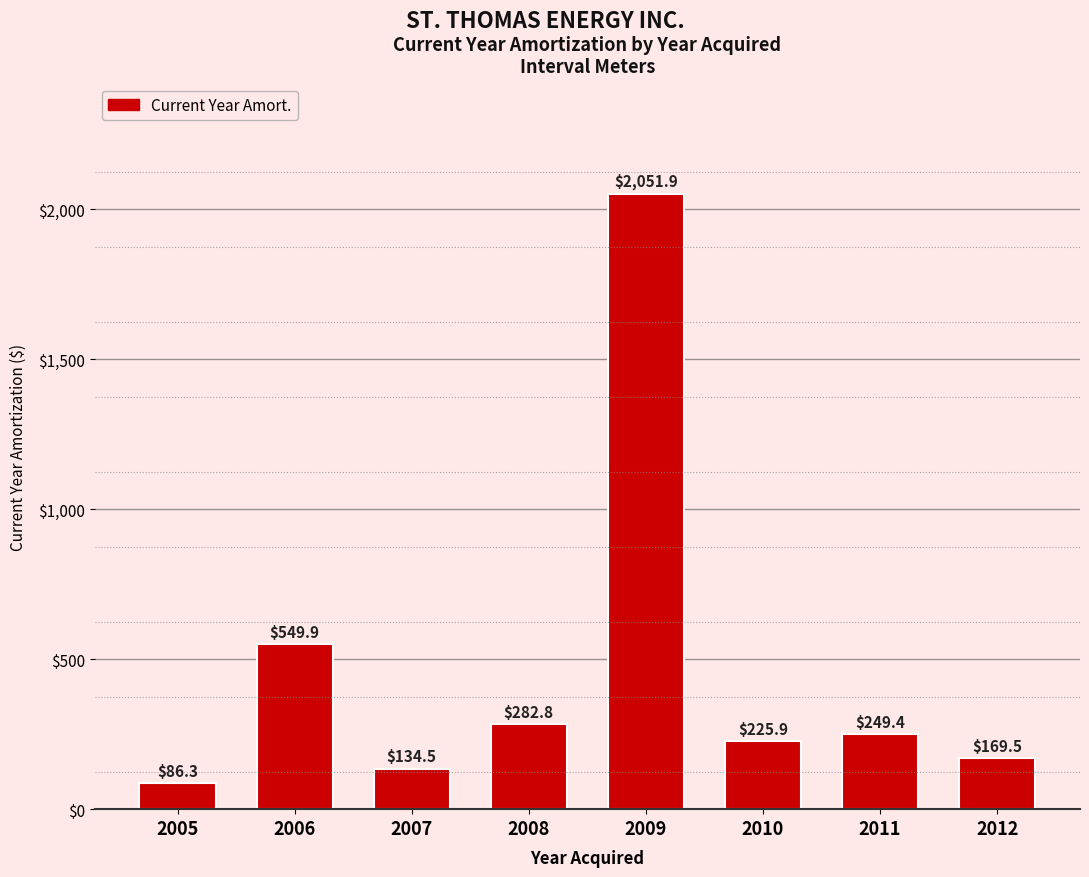

What is the change in value from 2006 to 2012?

-380.4